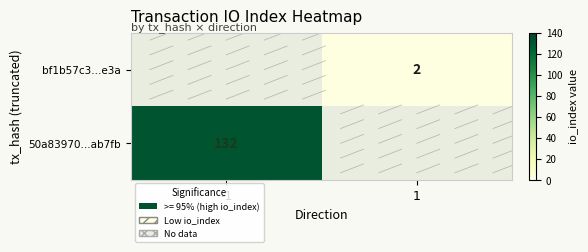

At how many categories does at least one series exceed 50?

1